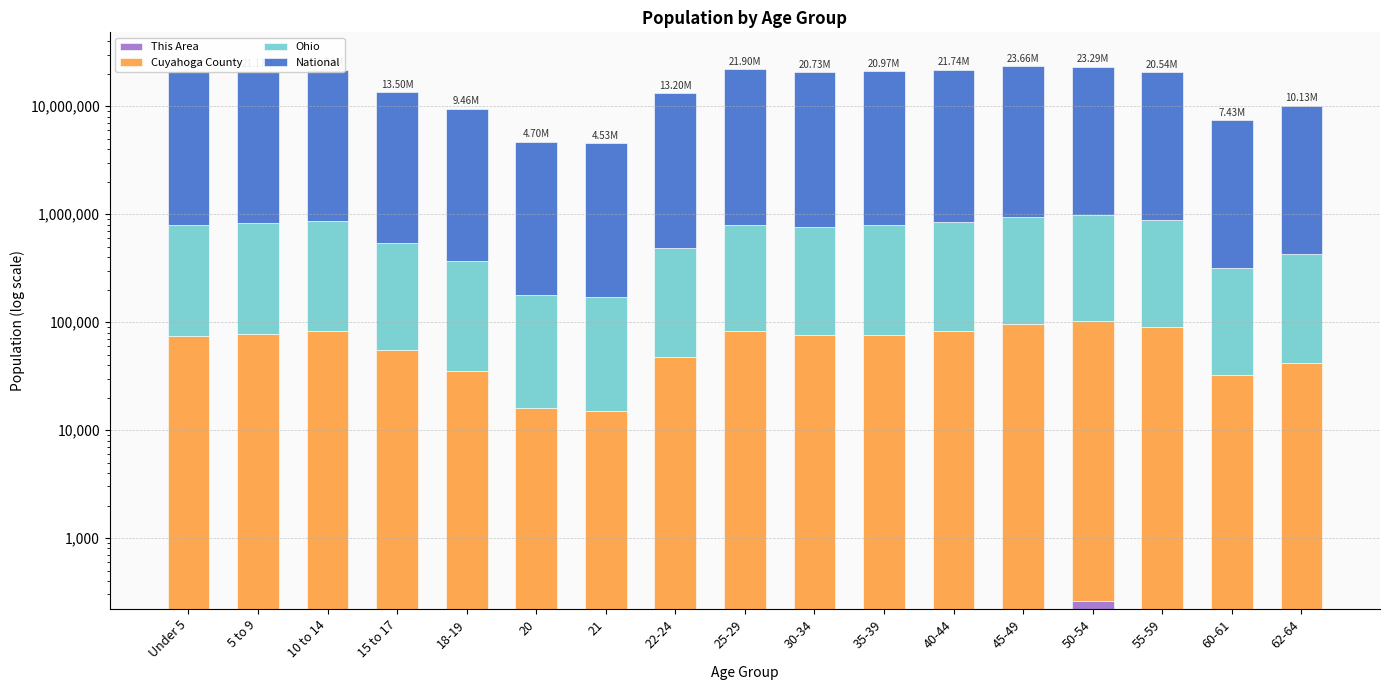

List the labels in order of National value, largest first.

45-49, 50-54, 25-29, 40-44, 10 to 14, 5 to 9, Under 5, 35-39, 30-34, 55-59, 15 to 17, 22-24, 62-64, 18-19, 60-61, 20, 21